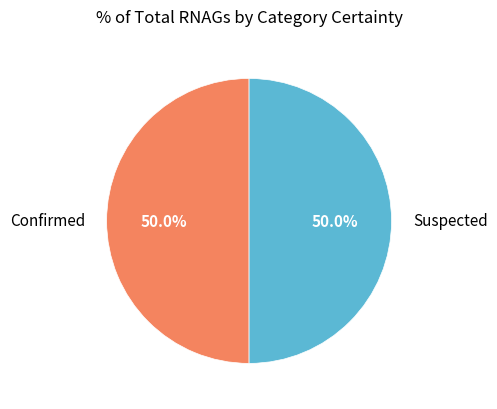

Do Suspected and Confirmed together represent more than half of the pie?

Yes